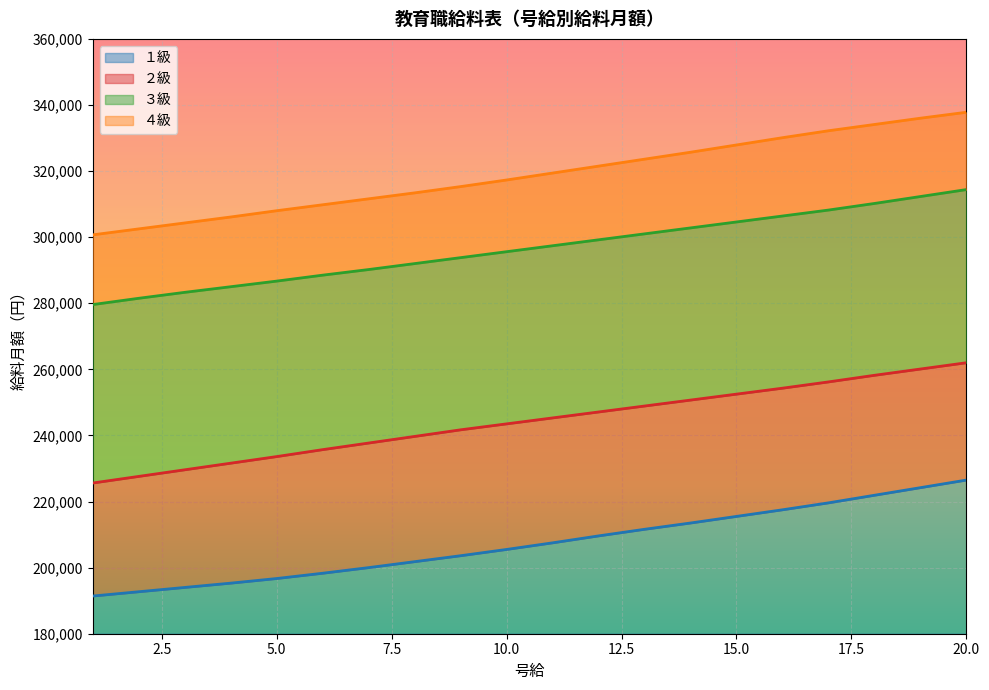

Reading right to left, extract all data points from this chart.

１級: 20=226500	19=224200	18=221900	17=219600	16=217500	15=215500	14=213500	13=211600	12=209600	11=207500	10=205500	9=203600	8=201800	7=200000	6=198300	5=196700	4=195300	3=194000	2=192700	1=191400
２級: 20=262000	19=260100	18=258200	17=256200	16=254300	15=252500	14=250700	13=248900	12=247100	11=245300	10=243500	9=241700	8=239700	7=237700	6=235700	5=233600	4=231600	3=229600	2=227600	1=225600
３級: 20=314400	19=312300	18=310200	17=308200	16=306400	15=304600	14=302800	13=301000	12=299200	11=297400	10=295600	9=293800	8=292000	7=290200	6=288500	5=286700	4=285000	3=283300	2=281500	1=279600
４級: 20=337800	19=336000	18=334100	17=332200	16=330100	15=327900	14=325700	13=323600	12=321500	11=319400	10=317300	9=315300	8=313400	7=311600	6=309800	5=308000	4=306100	3=304300	2=302500	1=300700